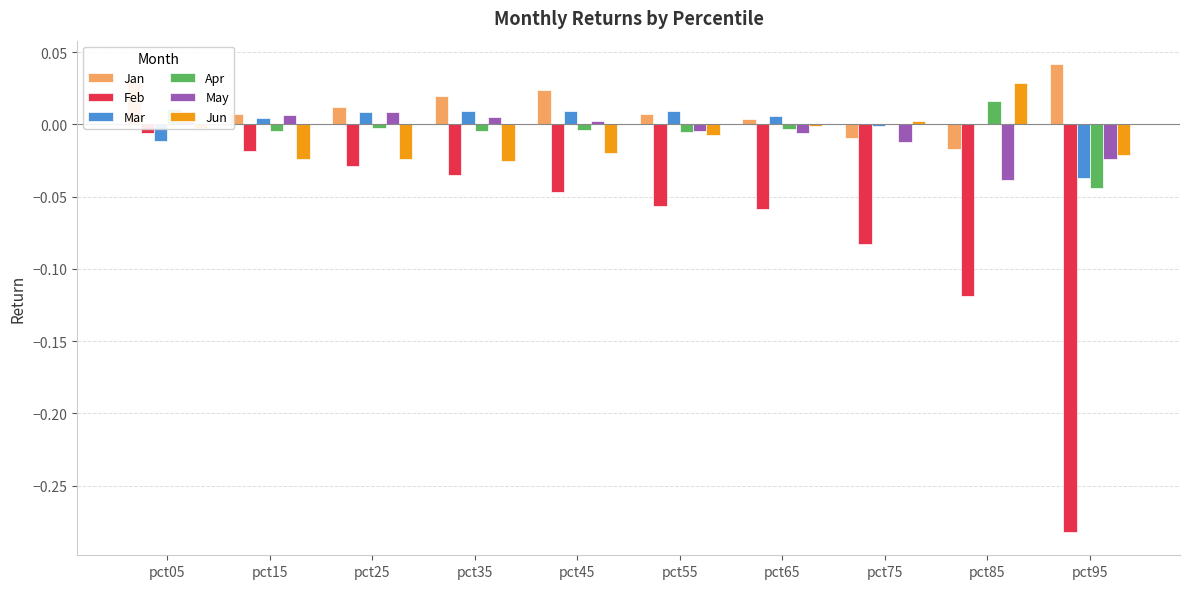

Is the value of Apr at pct55 greater than the value of Feb at pct25?

Yes